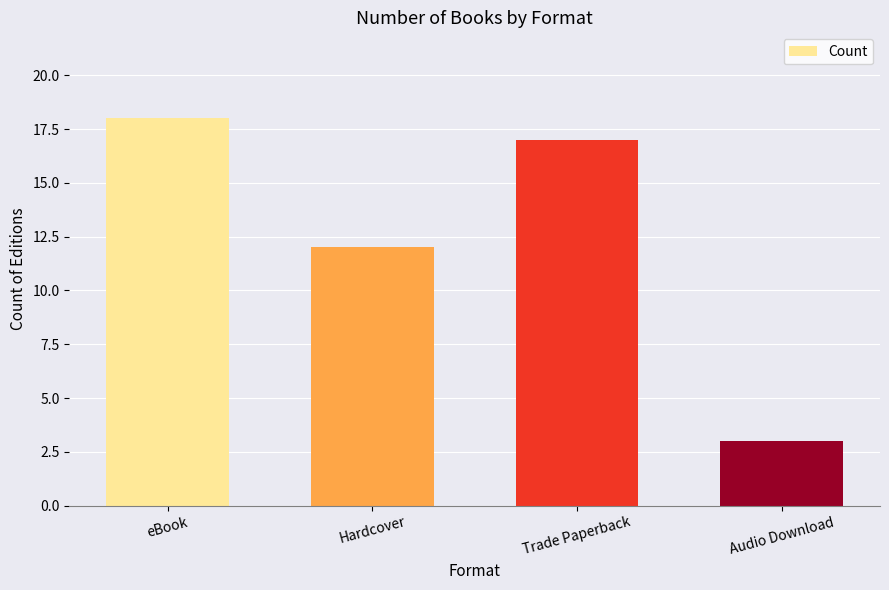

Does the chart contain stacked bars?

No